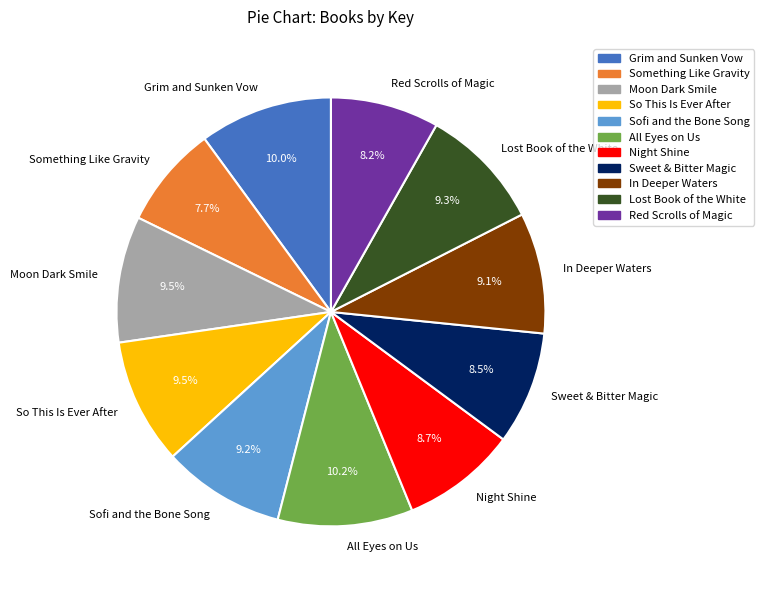

Count the number of slices in the pie.

11